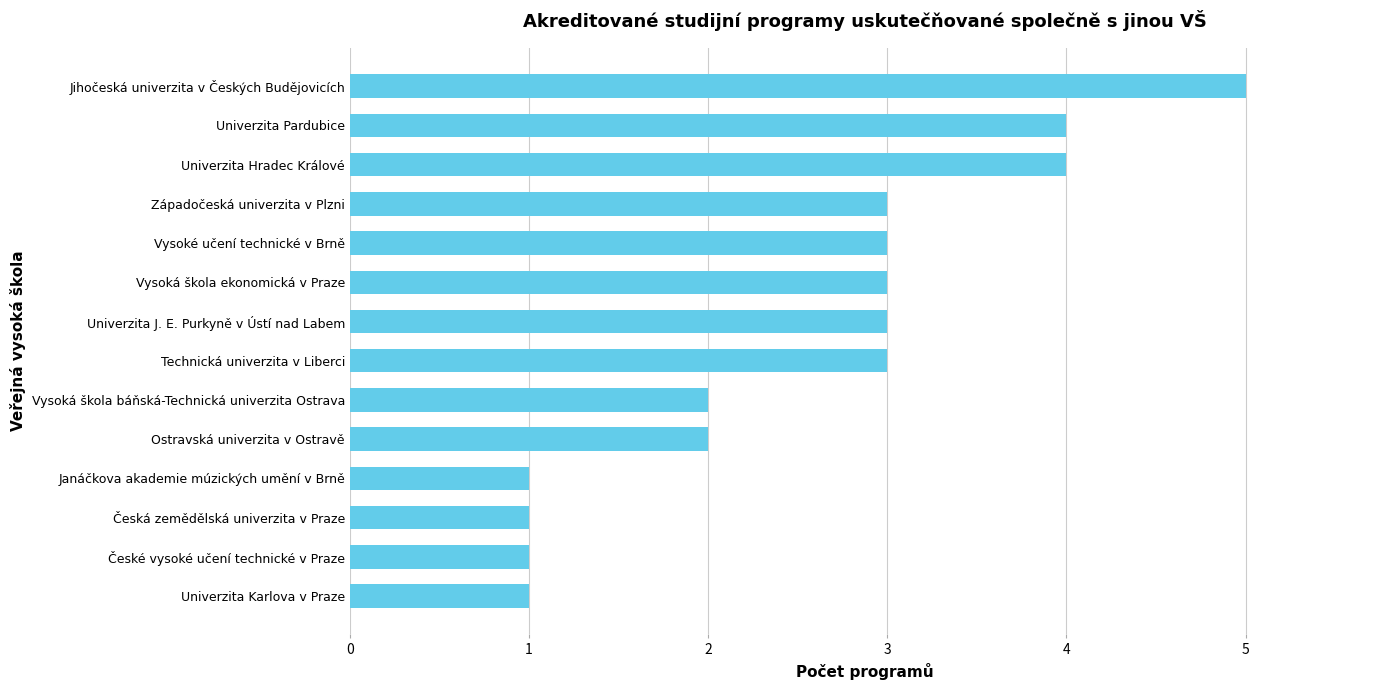

How many series are shown in this chart?

1